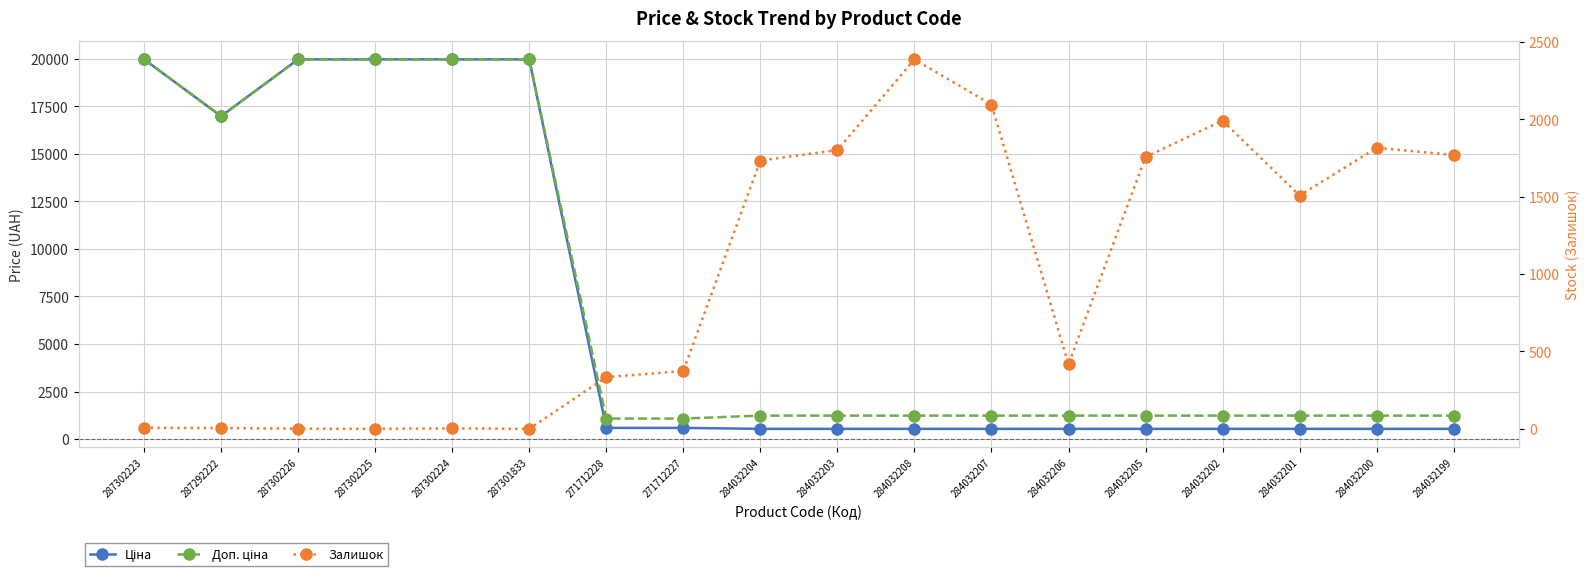

Is the value of Доп. ціна at 284032206 greater than the value of Залишок at 287301833?

Yes